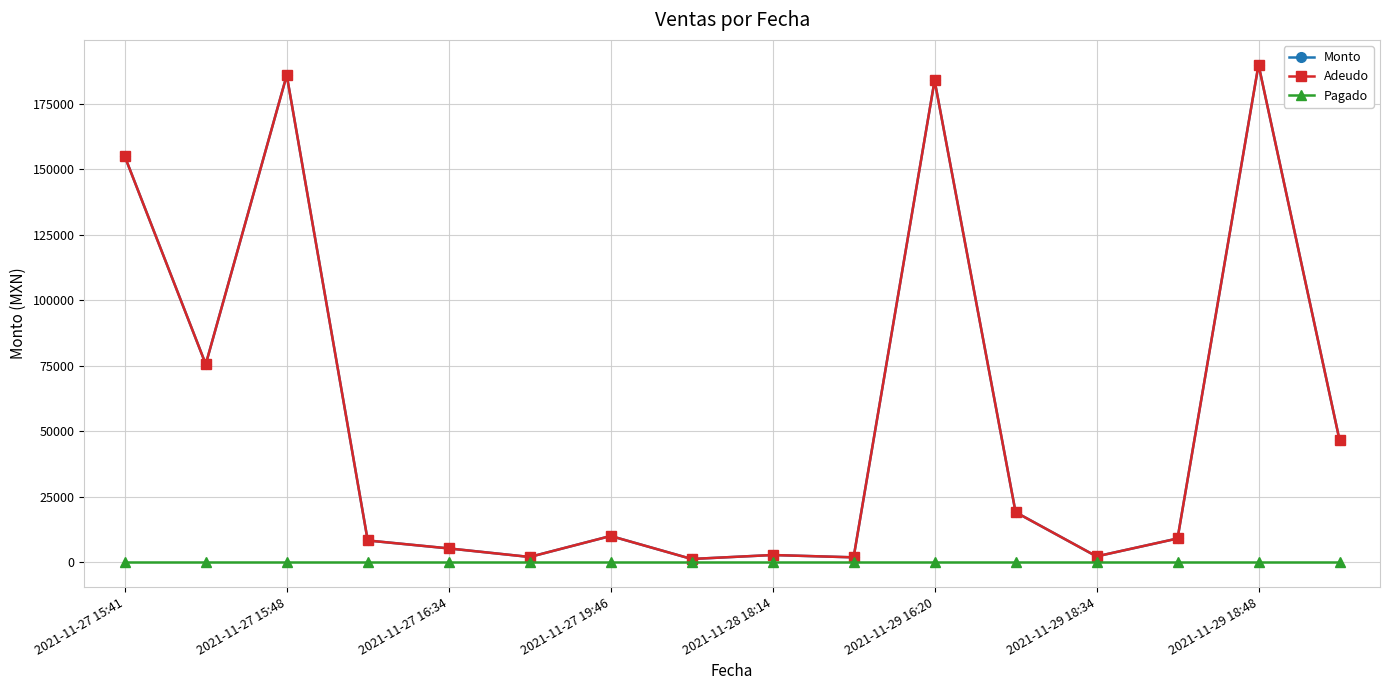

True or false: Monto and Adeudo cross at least once.

False